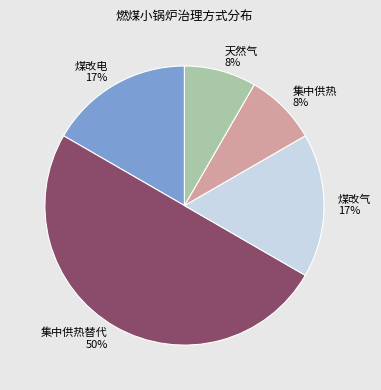

What is the largest slice in the pie chart?

集中供热替代